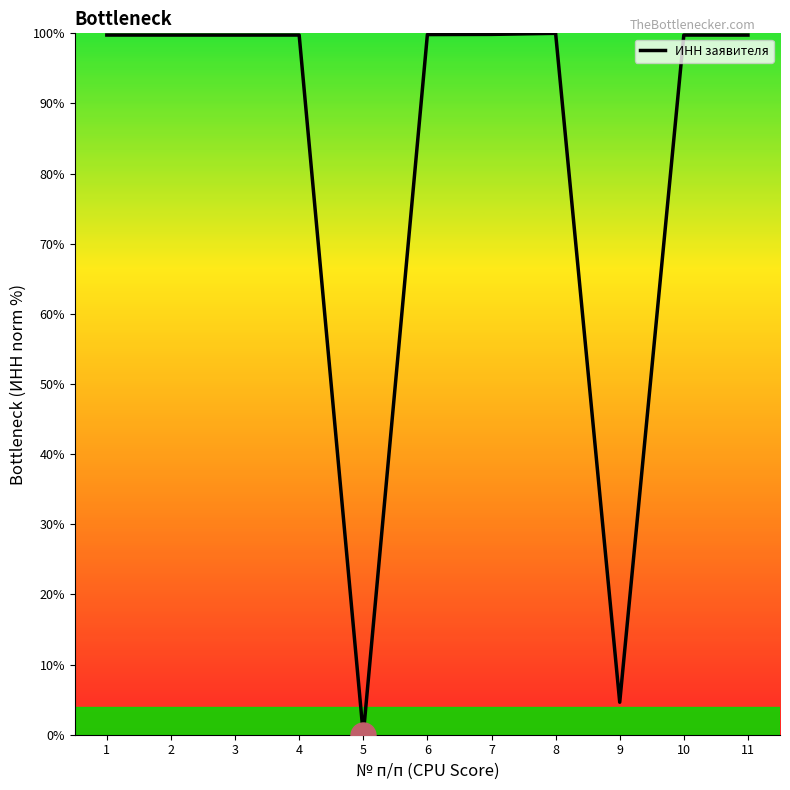

At which category does the chart reach its minimum across all series?

5